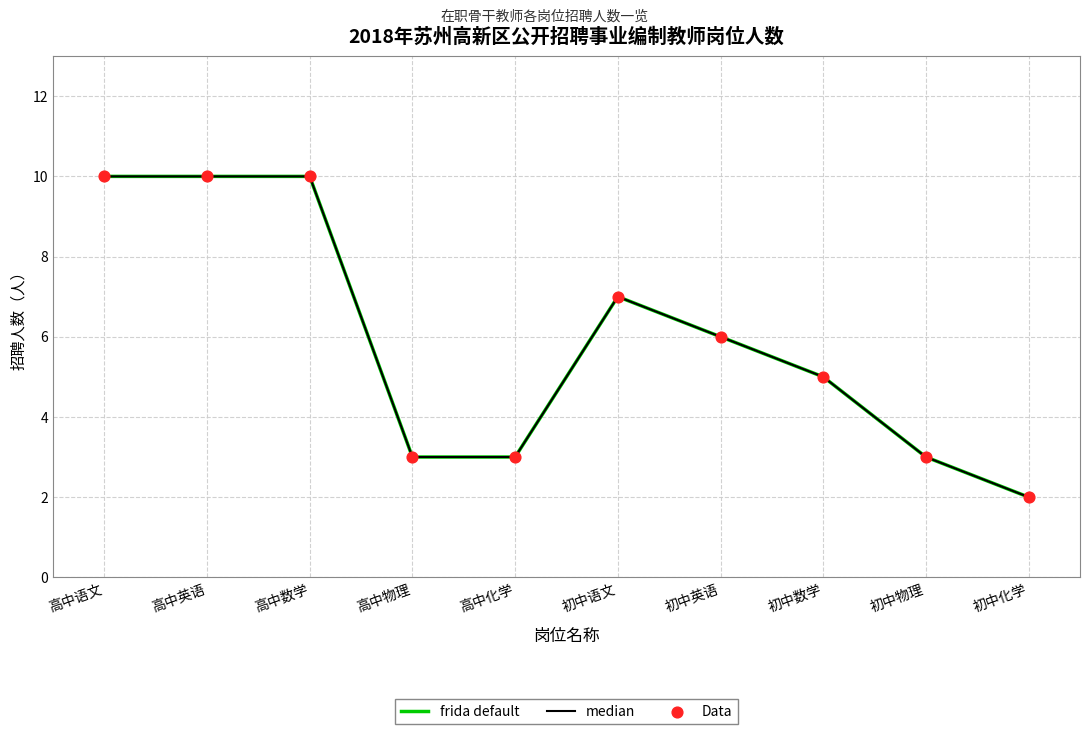

At how many categories does at least one series exceed 5?

5